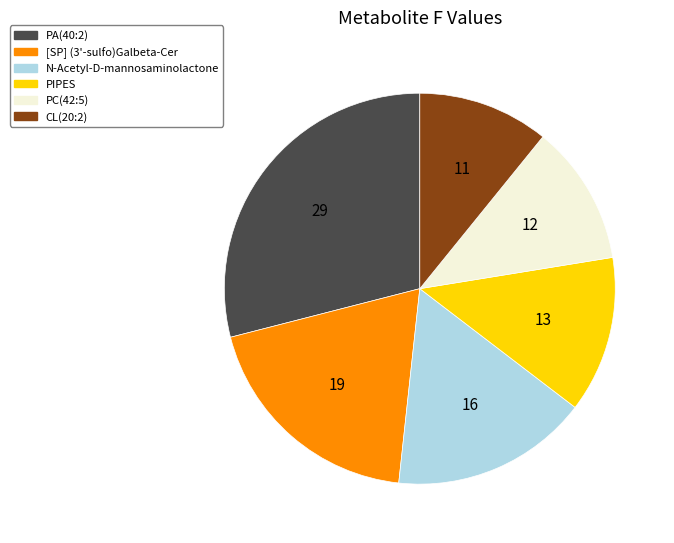

Rank the categories by value from lowest to highest.

CL(20:2), PC(42:5), PIPES, N-Acetyl-D-mannosaminolactone, [SP] (3'-sulfo)Galbeta-Cer, PA(40:2)